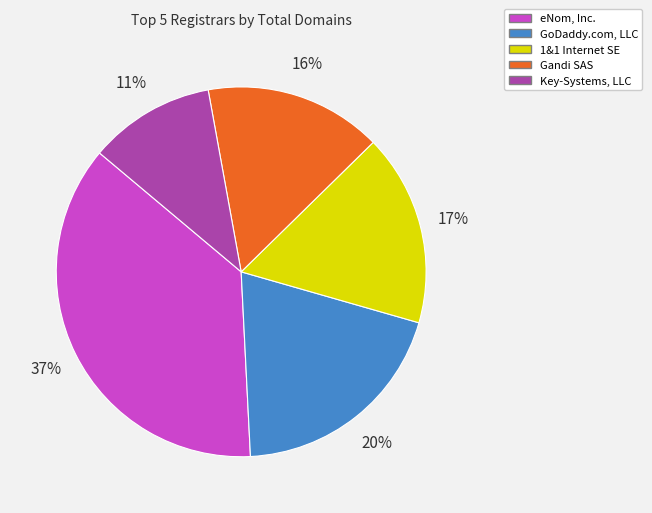

Is eNom, Inc. the majority of the pie?

No